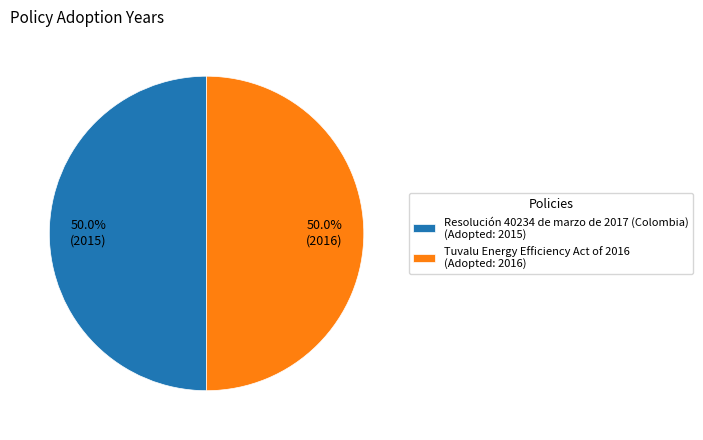

How many segments does this pie chart have?

2